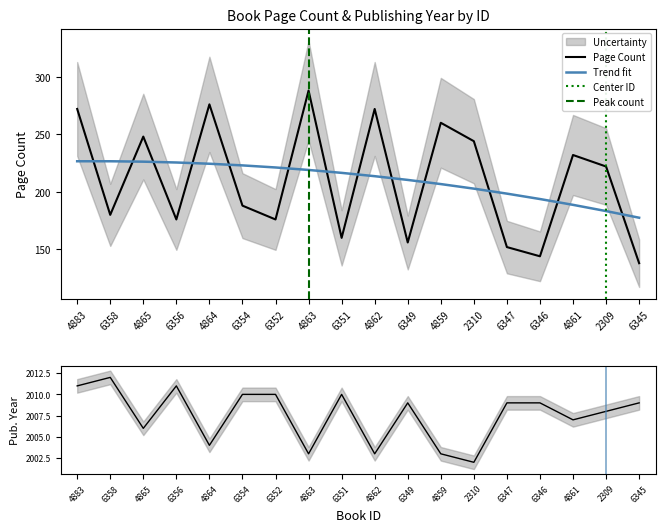

Reading left to right, list all the values displayed in this chart.

pageCount: 4883=272	6358=180	4865=248	6356=176	4864=276	6354=188	6352=176	4863=288	6351=160	4862=272	6349=156	4859=260	2310=244	6347=152	6346=144	4861=232	2309=222	6345=138
publishingYear: 4883=2011	6358=2012	4865=2006	6356=2011	4864=2004	6354=2010	6352=2010	4863=2003	6351=2010	4862=2003	6349=2009	4859=2003	2310=2002	6347=2009	6346=2009	4861=2007	2309=2008	6345=2009